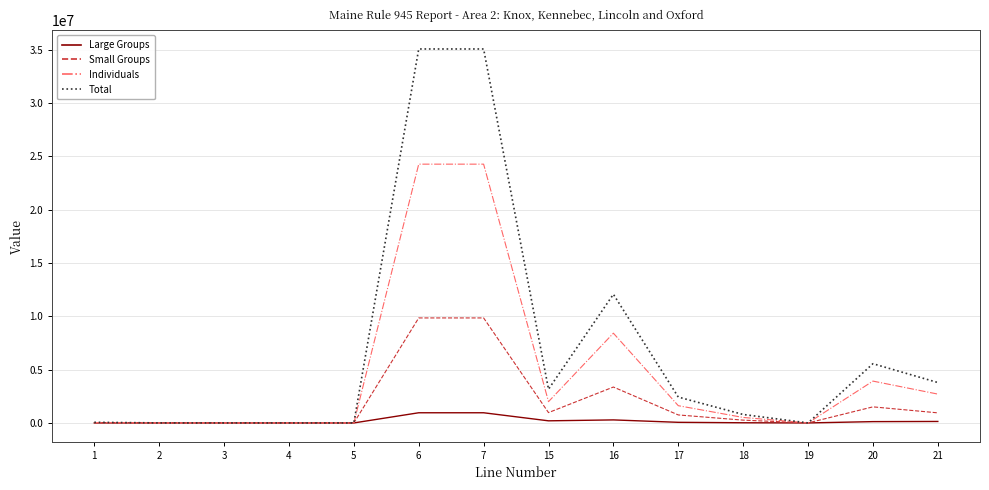

What are all the series names shown in the legend?

Large Groups, Small Groups, Individuals, Total